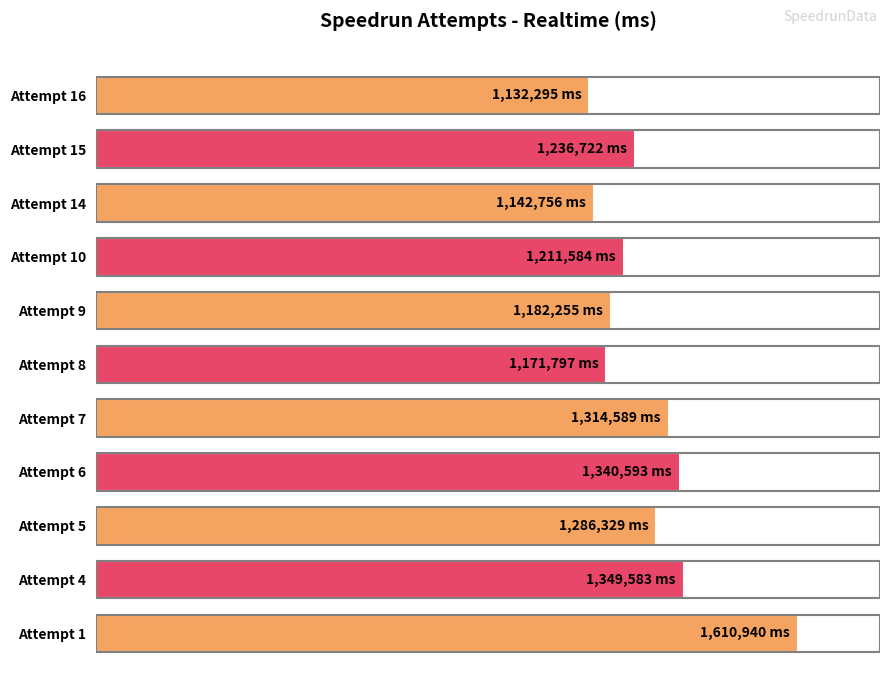

Does the chart contain any negative values?

No